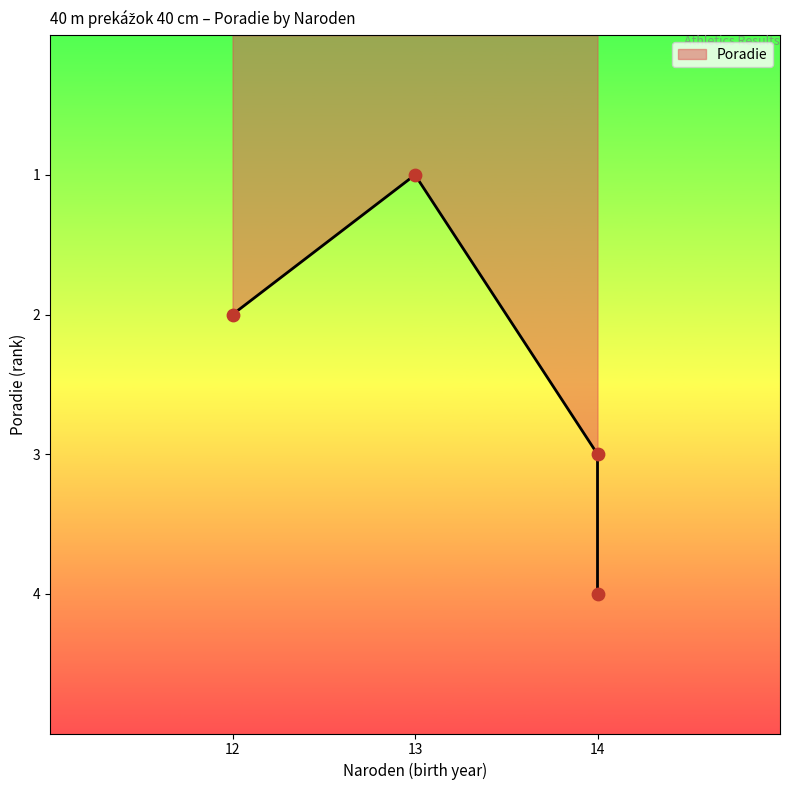

What is the ratio of the value at Hegedüš Filip (14) to the value at Kráľovič Jakub (14)?

1.3